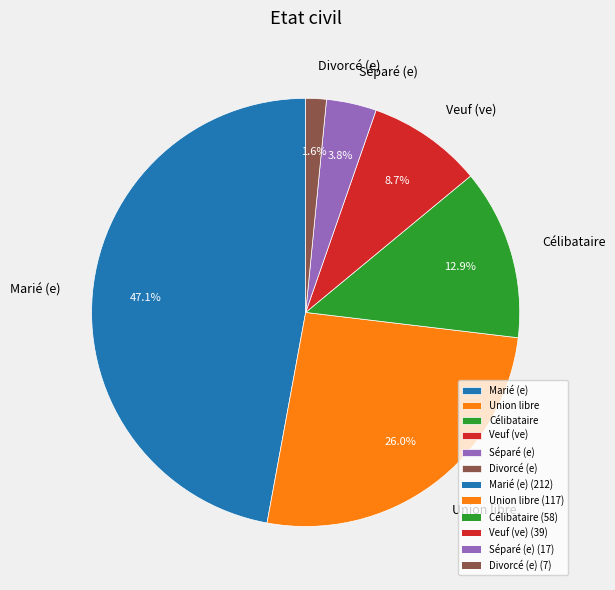

Is there any slice that represents more than half of the pie?

No